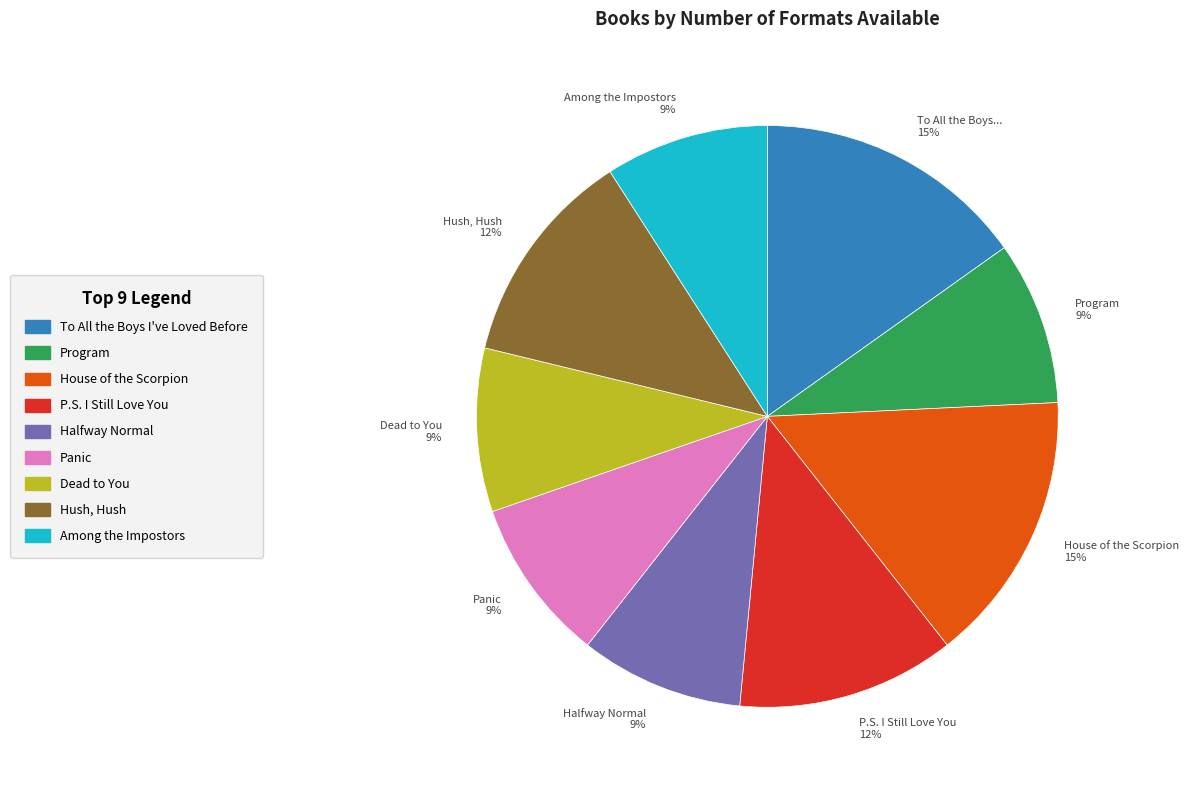

Does Halfway Normal 9% represent more than half of the total?

No